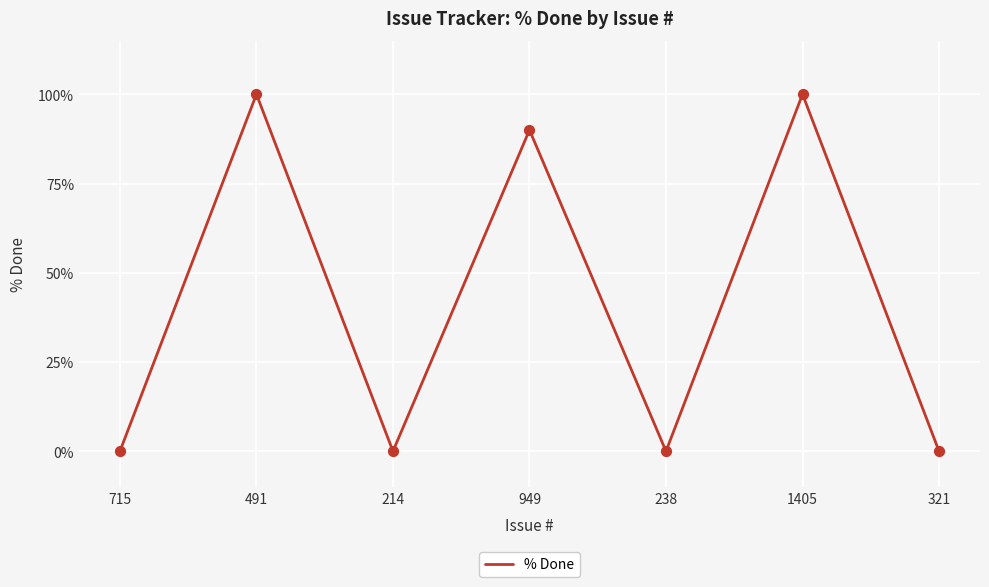

Which has a higher value, 321 or 1405?

1405